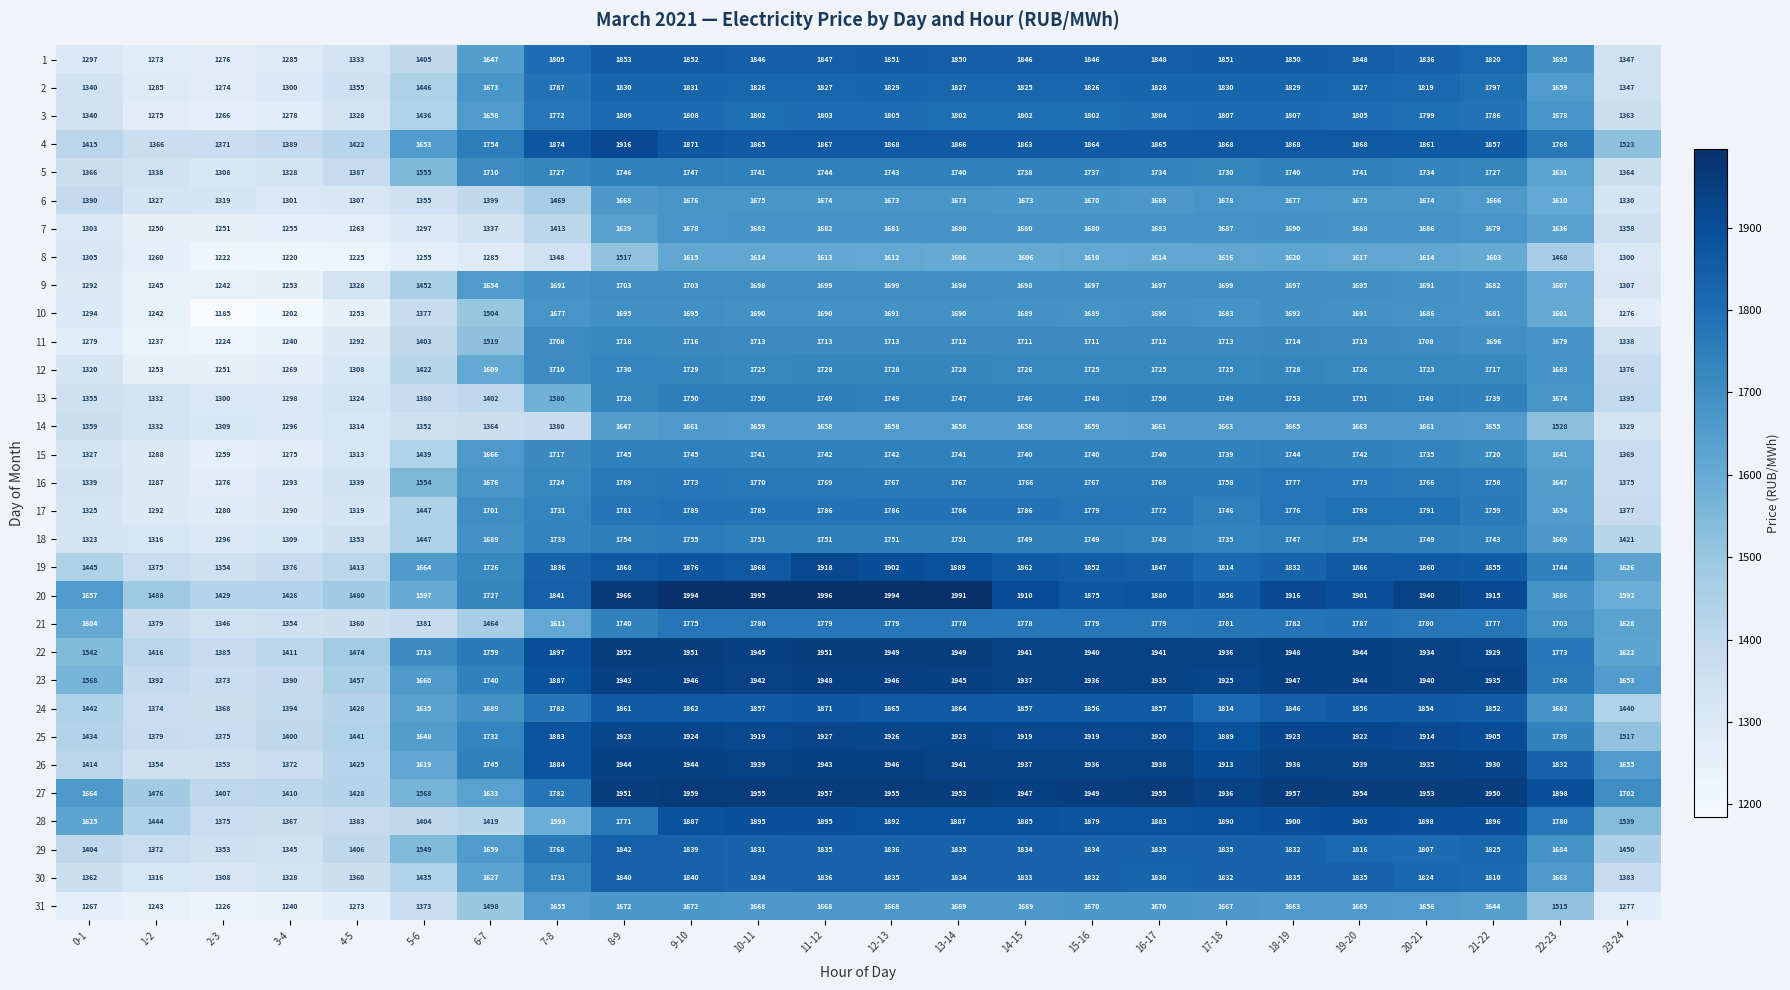

Where does the 30 series first go above 1830?

8-9